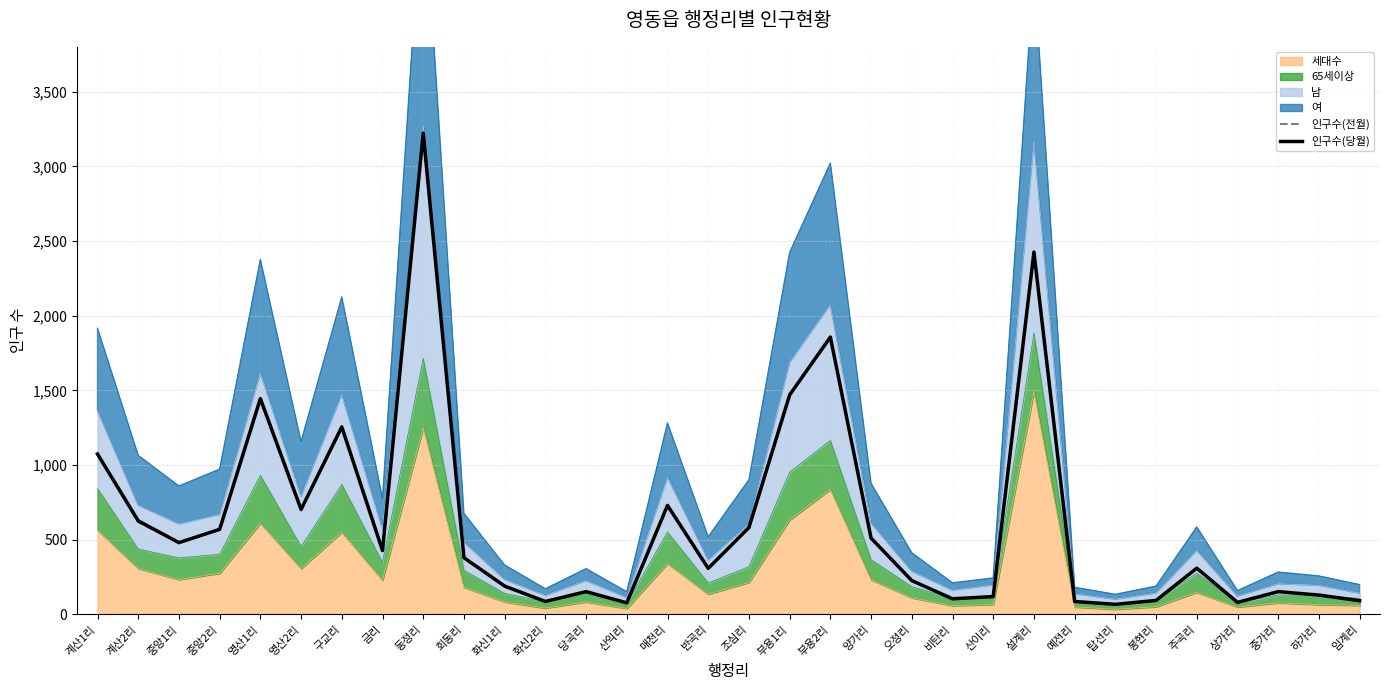

Reading right to left, what are all the values shown in this chart?

인구수(전월): 92	130	153	82	312	95	69	86	2429	120	103	227	516	1848	1474	581	310	728	78	151	87	191	385	3220	425	1245	708	1450	571	480	617	1078
인구수(당월): 92	130	153	81	310	94	68	87	2426	120	105	227	511	1857	1470	582	309	730	78	153	87	190	380	3222	428	1256	703	1445	570	481	627	1074